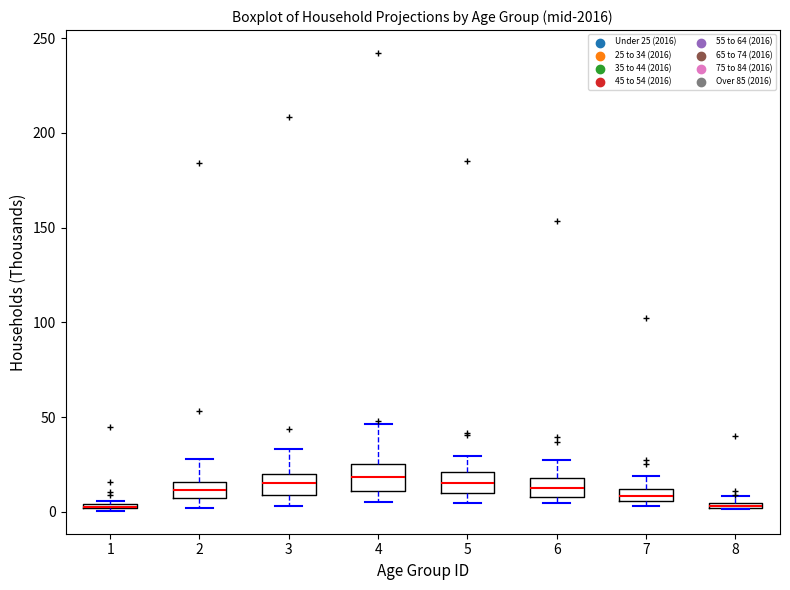

Where is the upper edge of the box at x = 8 on the y-axis? The values are not printed on the chart, so give them approximately, as read against the axis.

5